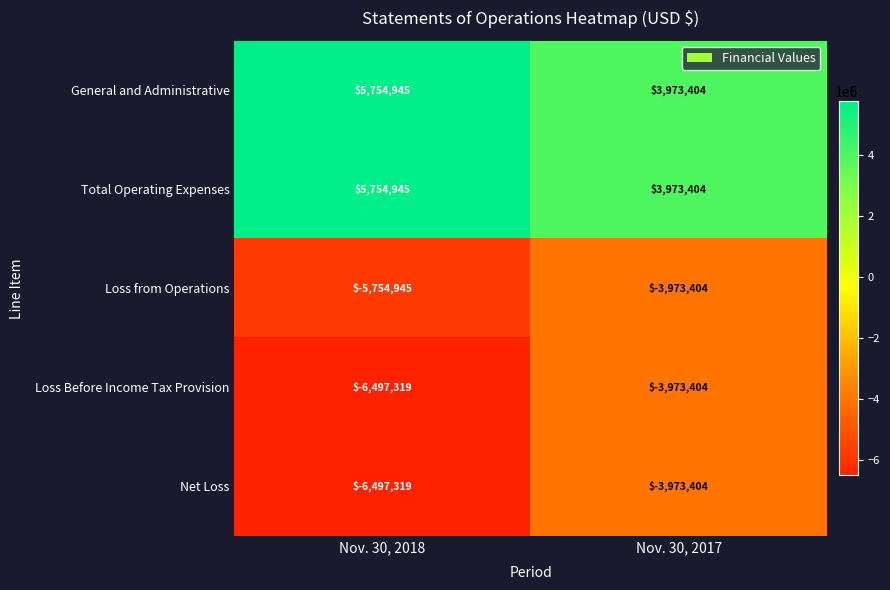

The Loss Before Income Tax Provision series shows -10306024 at Nov. 30, 2018. True or false?

False